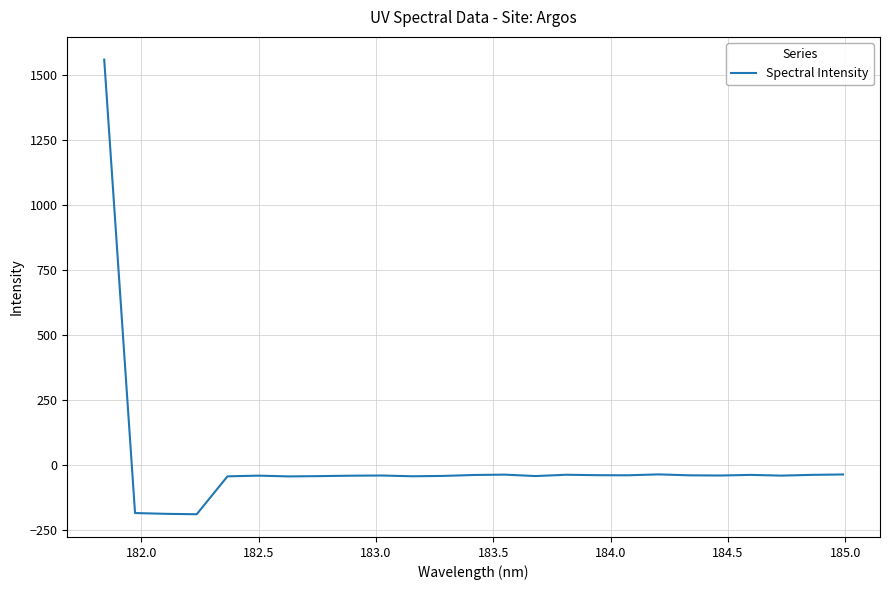

What is the minimum value shown in the chart?

-187.9